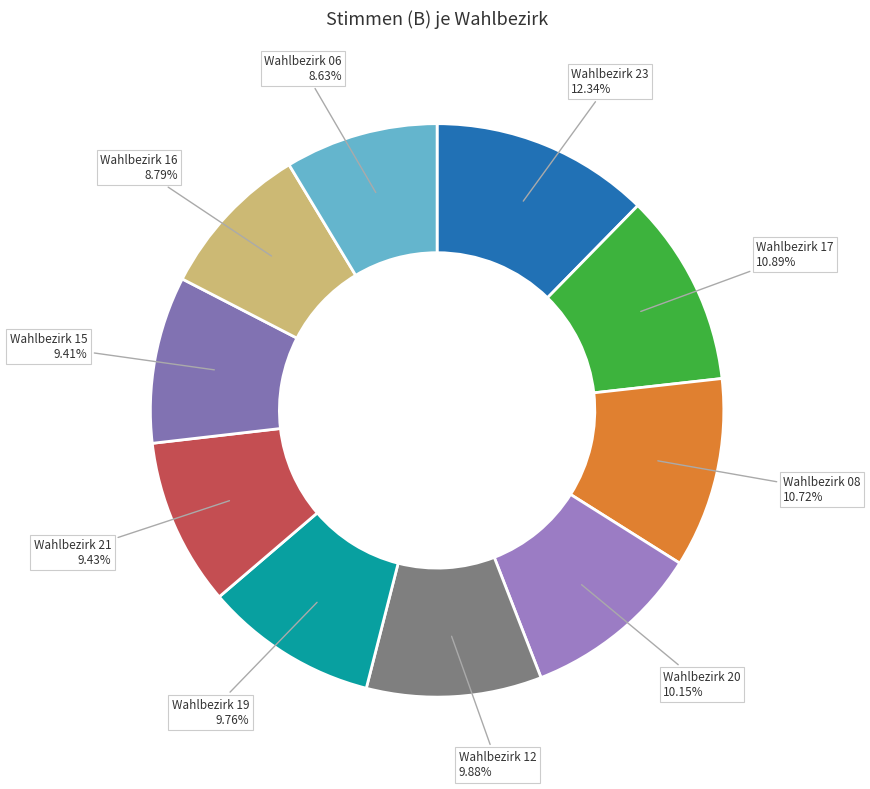

Combined, do Wahlbezirk 17 and Wahlbezirk 20 account for over 50%?

No